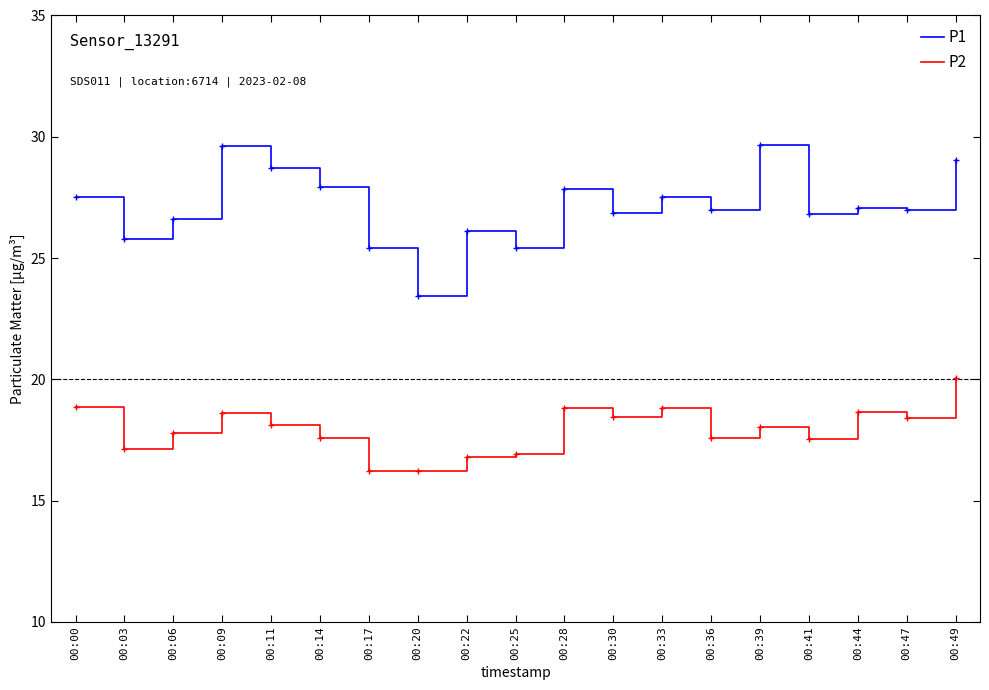

Which series has the largest range (max minus min)?

P1